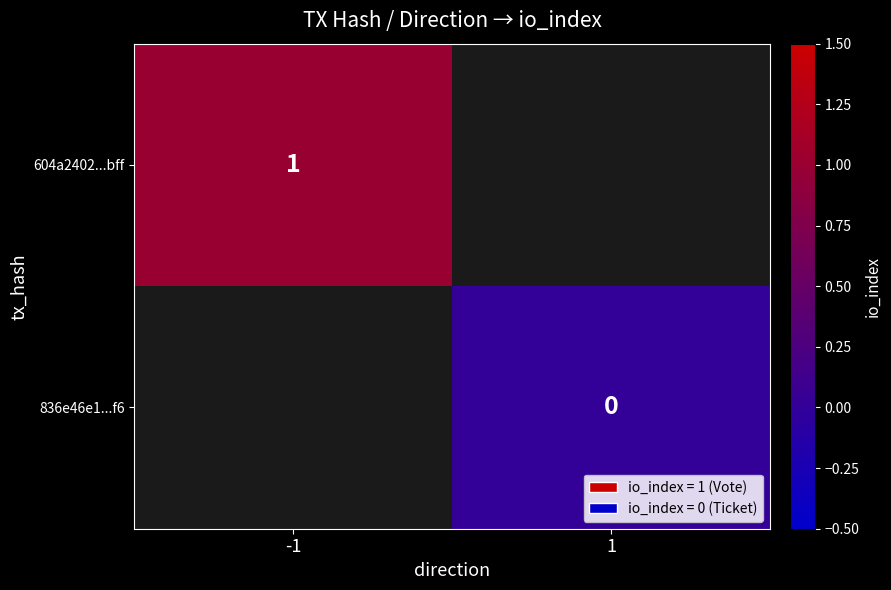

What is the greatest value displayed?

1.0